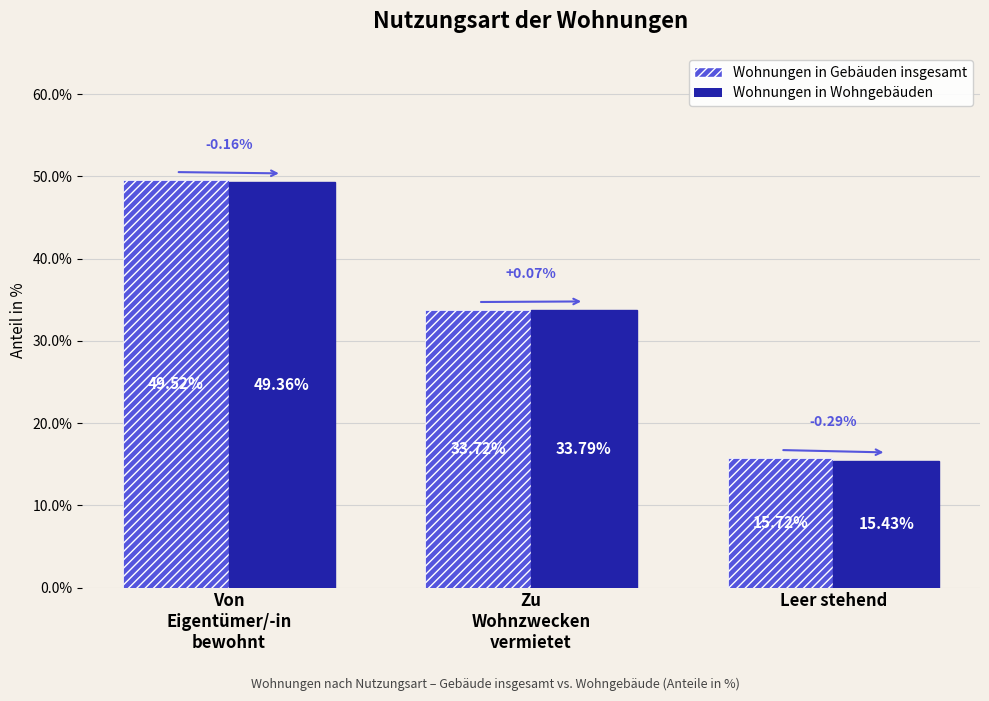

What is the sum of all Wohnungen in Gebäuden insgesamt values?

99.0